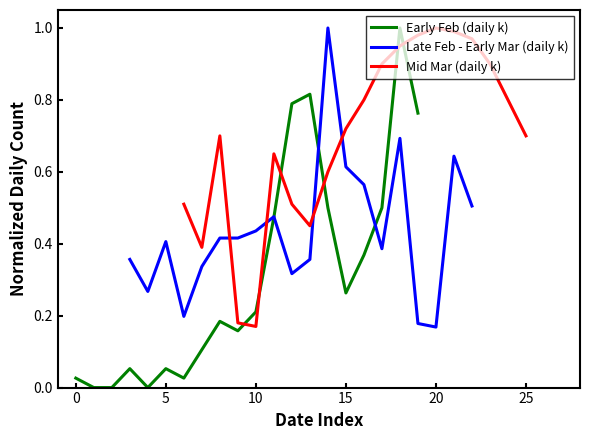

List the series in order of their peak value, highest first.

Early Feb (daily k), Late Feb - Early Mar (daily k), Mid Mar (daily k)